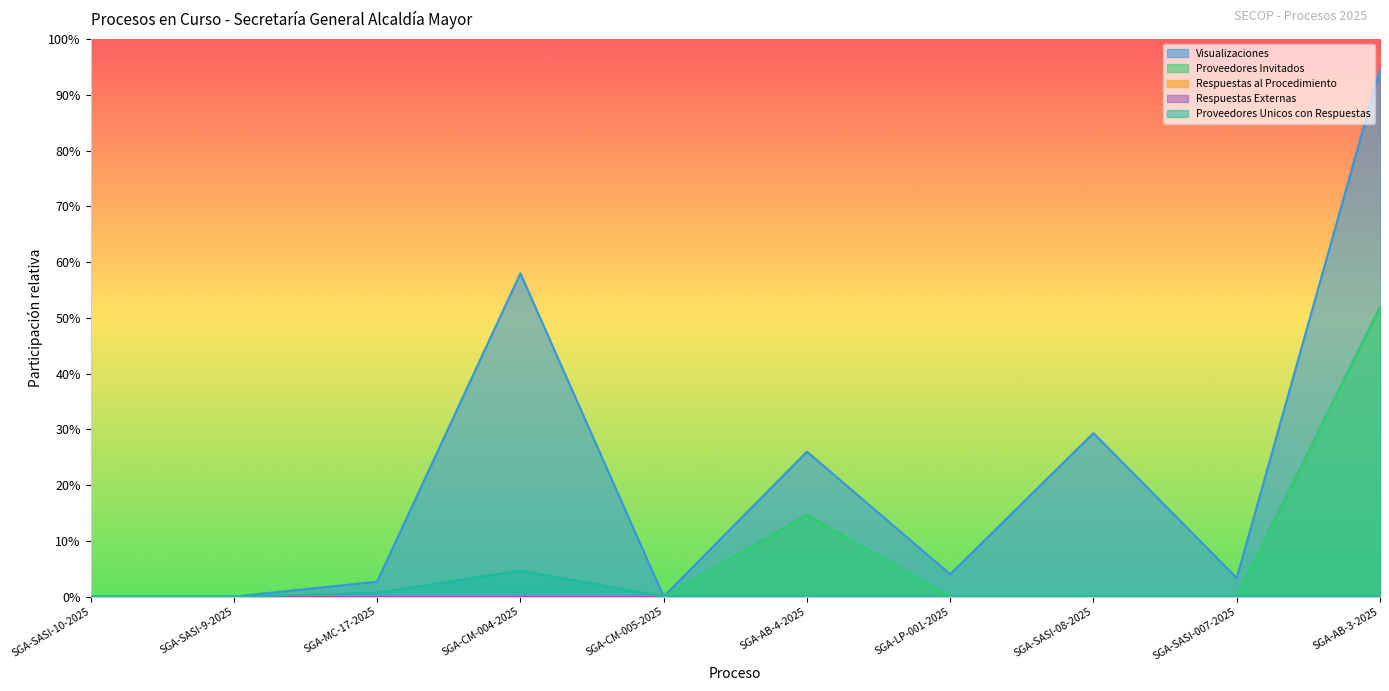

True or false: Proveedores Unicos con Respuestas and Visualizaciones cross at least once.

False